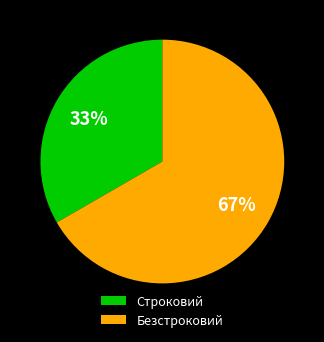

Does Строковий represent more than half of the total?

No